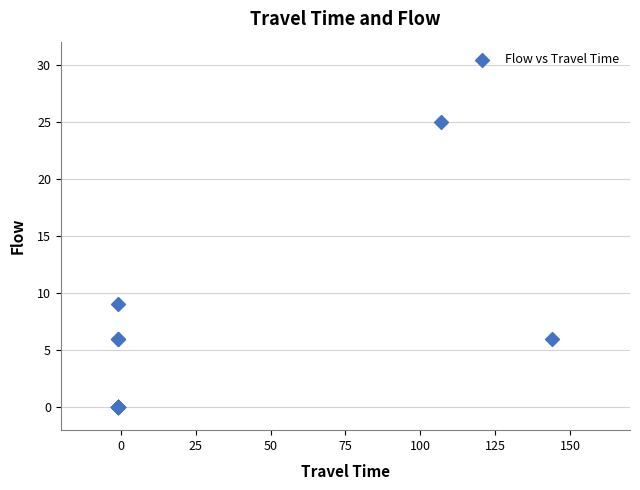

What Y value in the scatter plot is closest to 12?

9